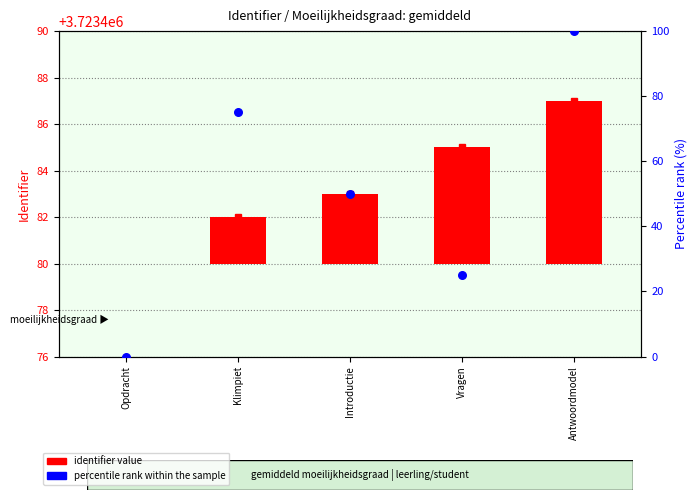

At how many categories does at least one series exceed 65?

2